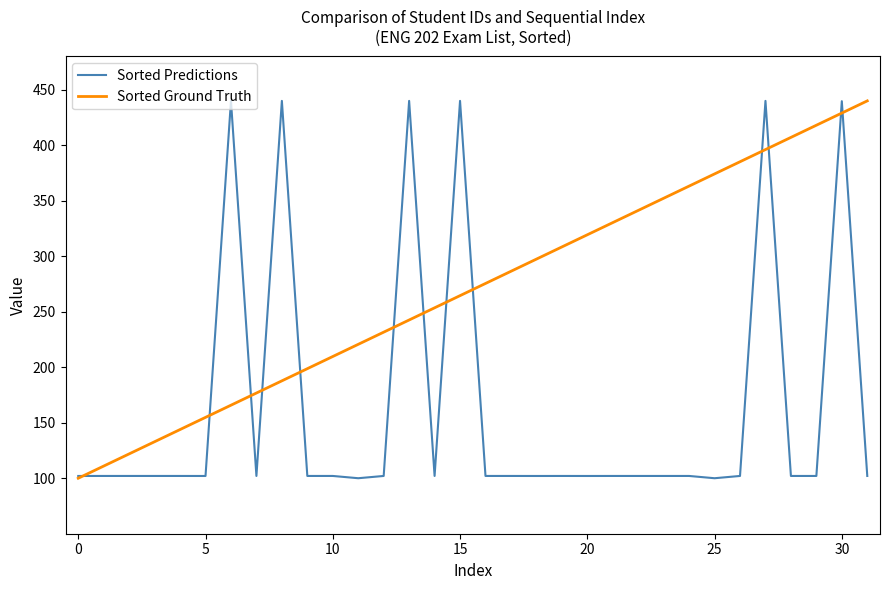

Which series has the largest total across all categories?

Sorted Ground Truth